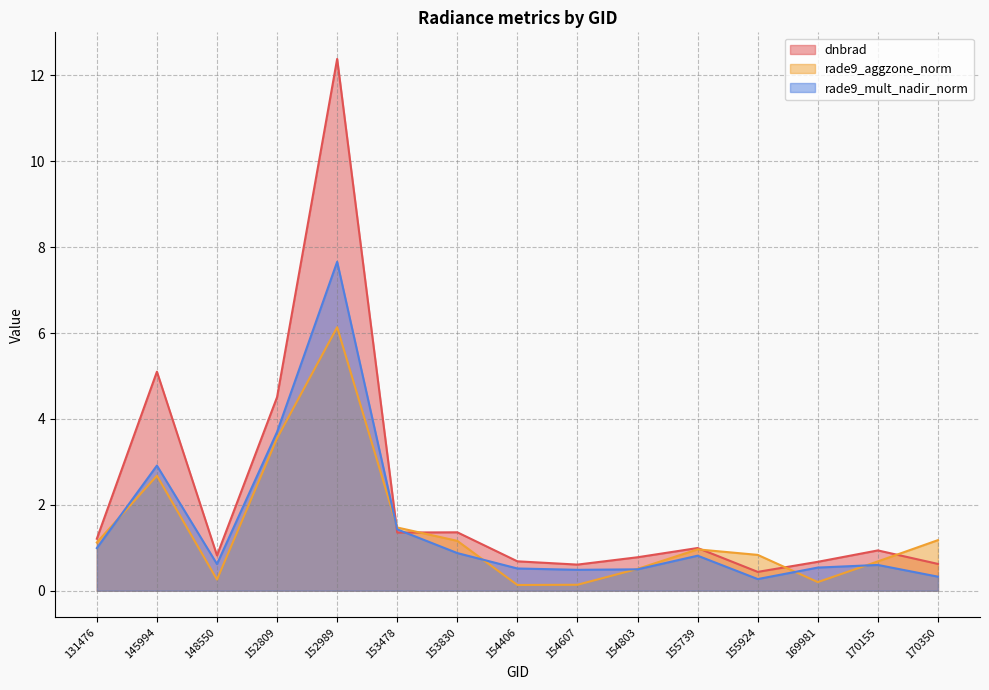

What is the difference between the highest and lowest values at 155924?

0.6